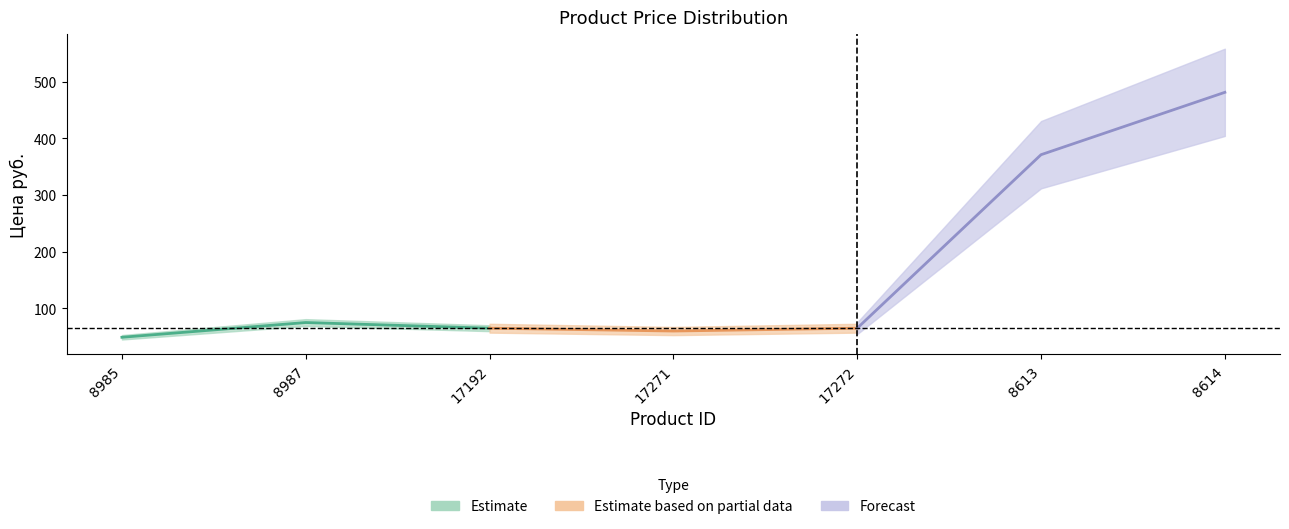

Which label corresponds to the largest value in the chart?

8614